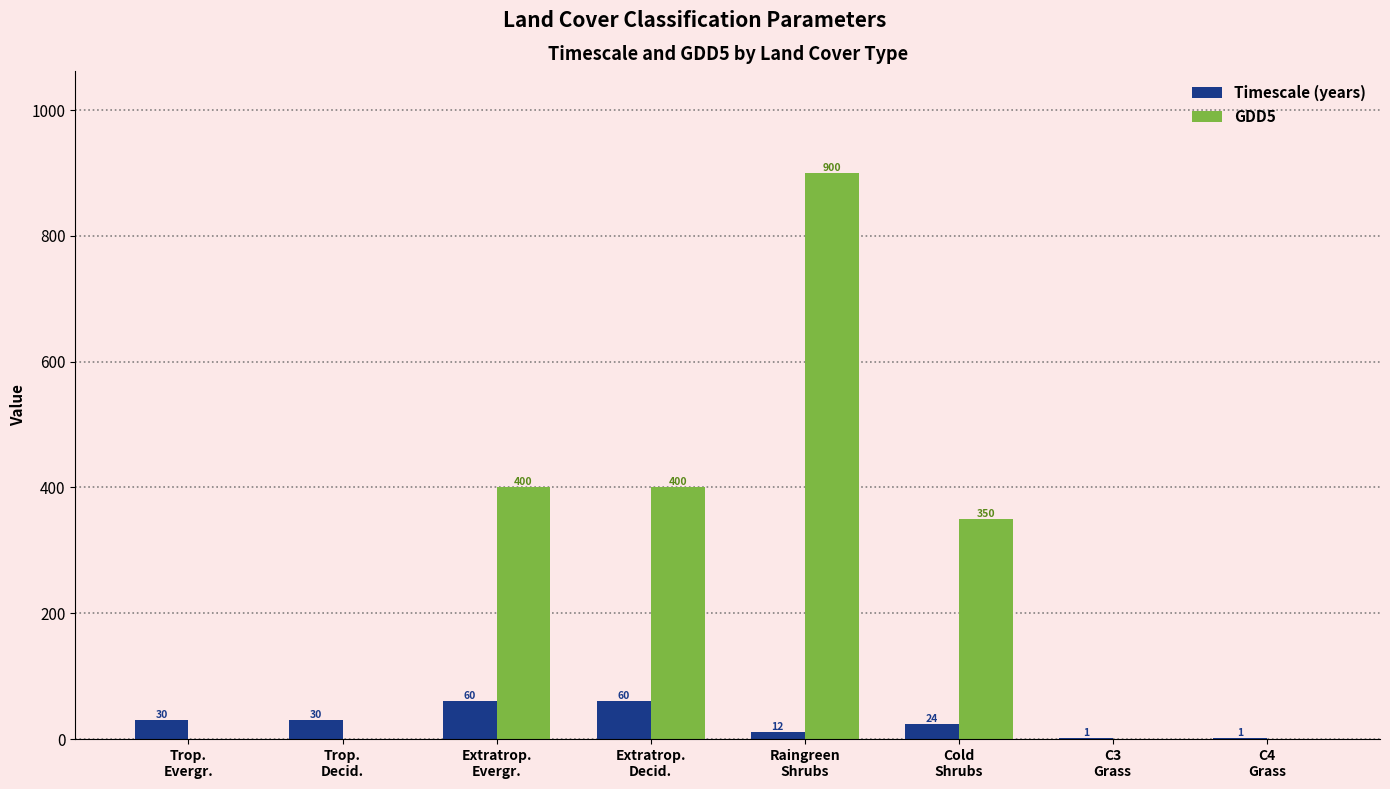

How many series are shown in this chart?

2